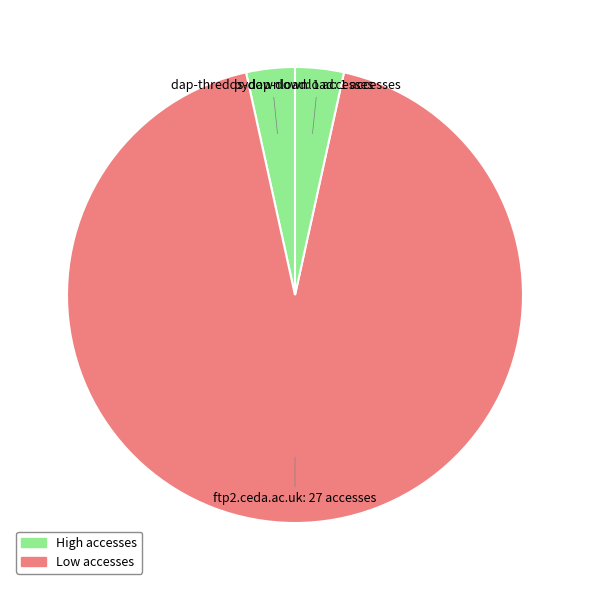

Do ftp2.ceda.ac.uk and dap-thredds-download together represent more than half of the pie?

Yes